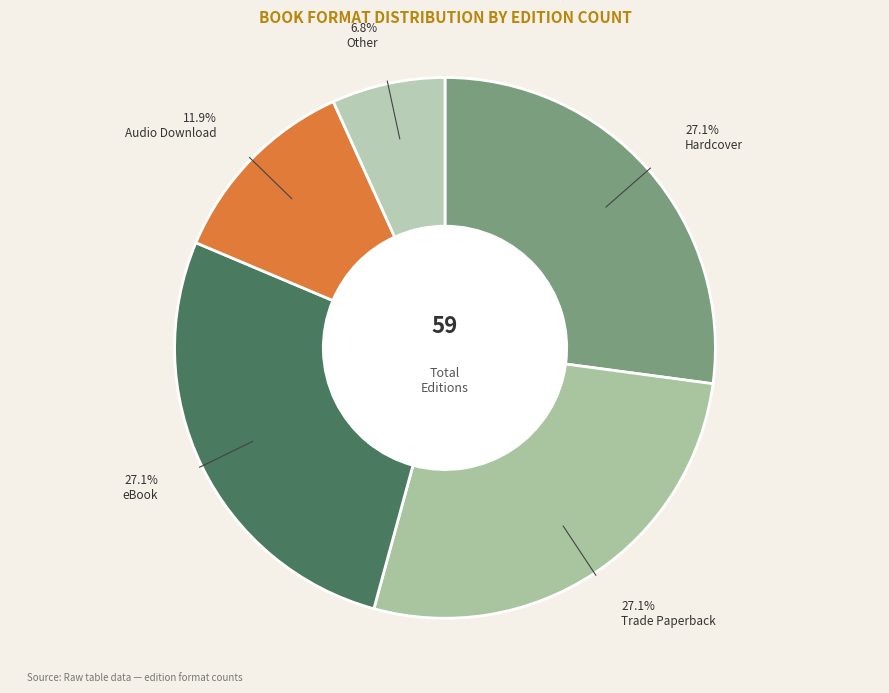

Which has a higher value, Trade Paperback or Audio Download?

Trade Paperback